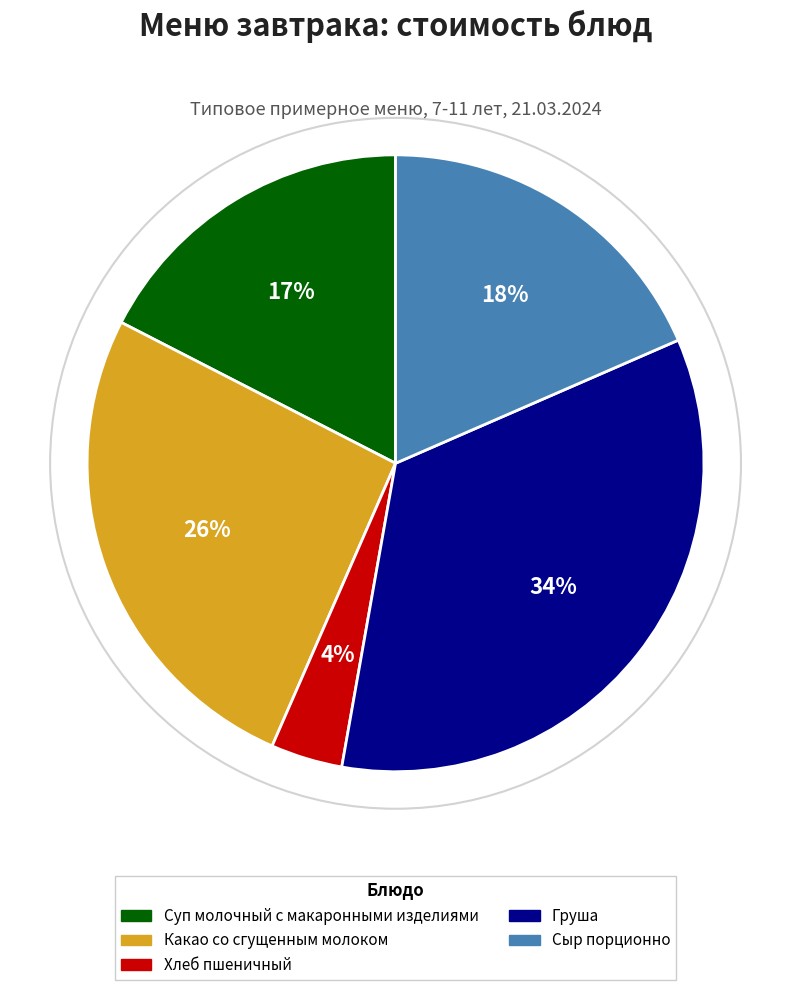

To the nearest percent, what portion does Груша represent?

34%